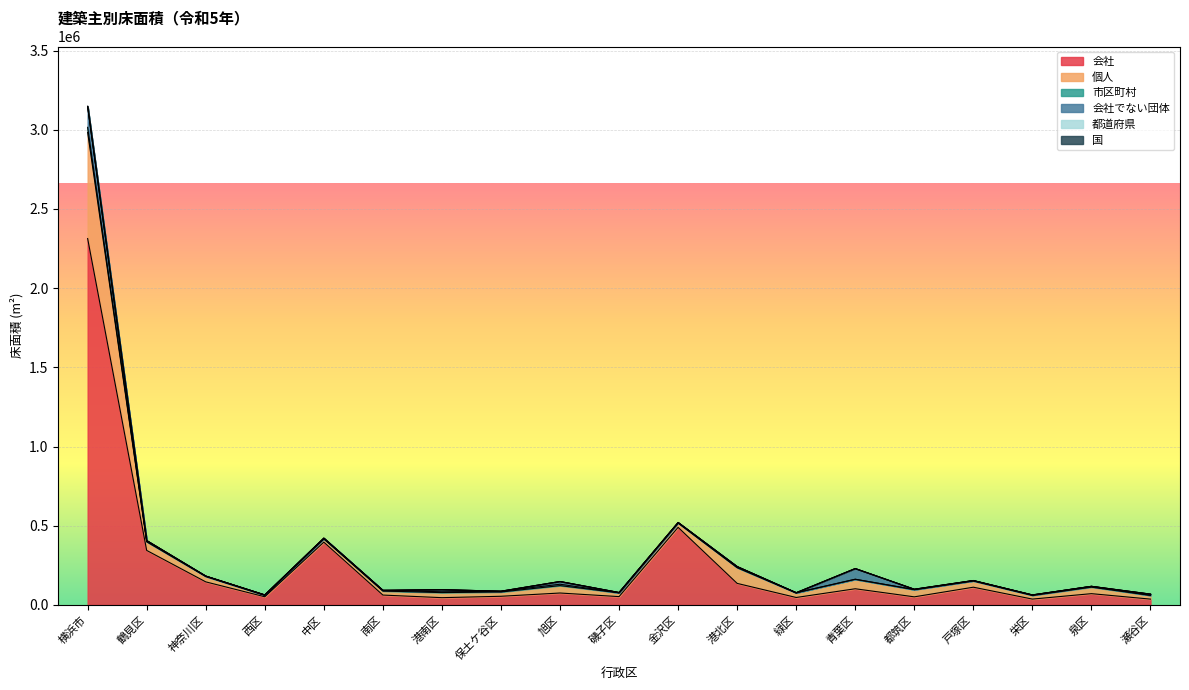

How many interior local valleys does the 会社でない団体 series have?

6